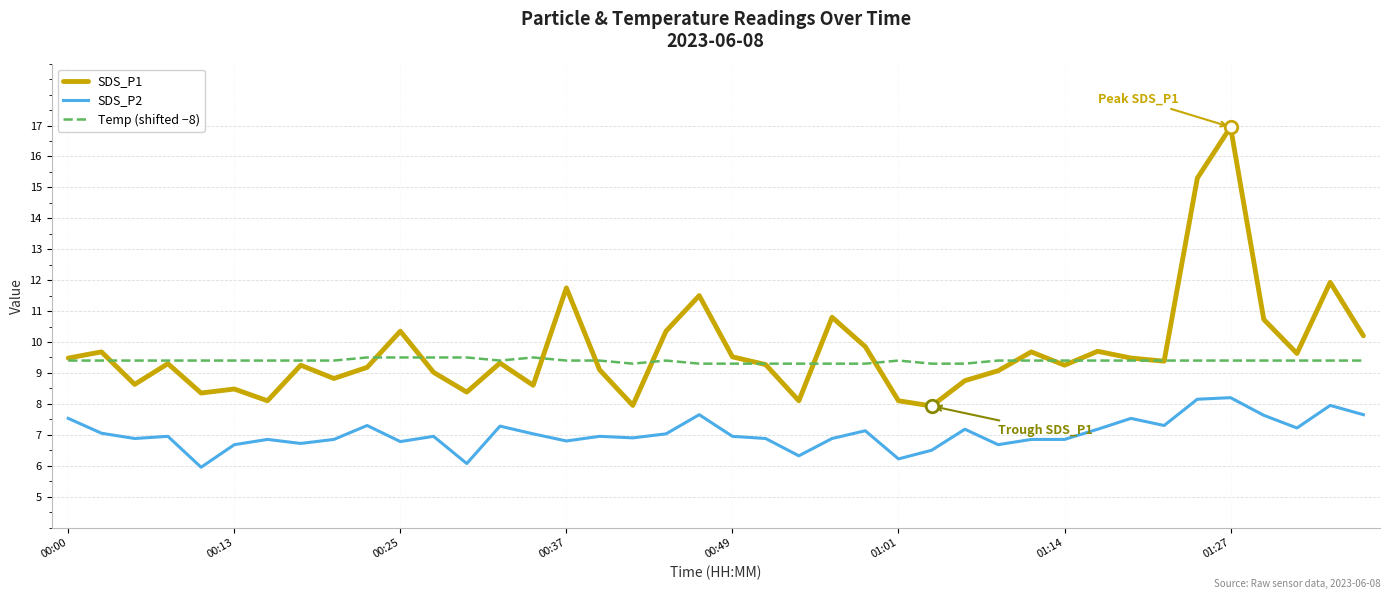

What is the minimum value for SDS_P2?

6.0